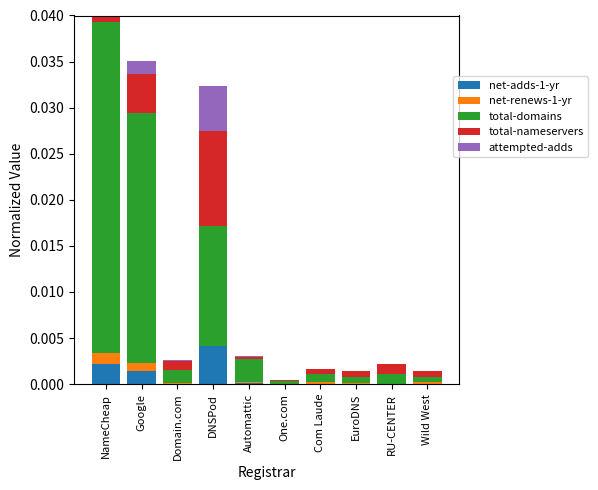

Which series has the largest range (max minus min)?

total-domains